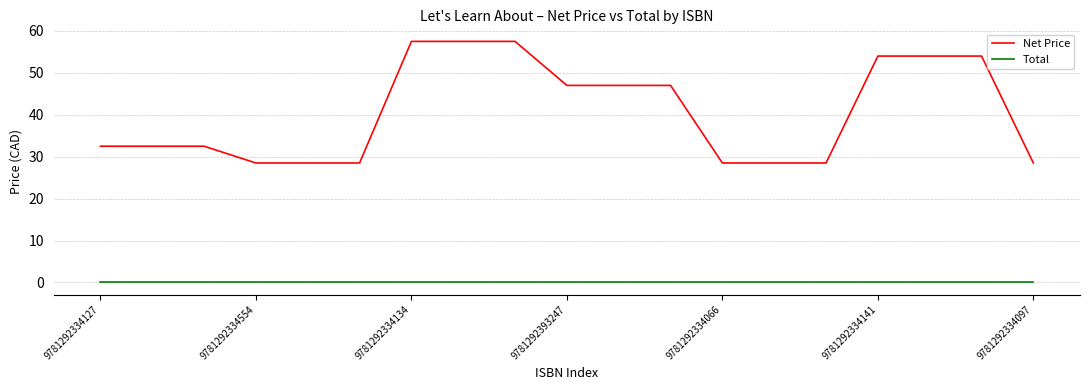

What is the minimum value for Net Price?

28.5